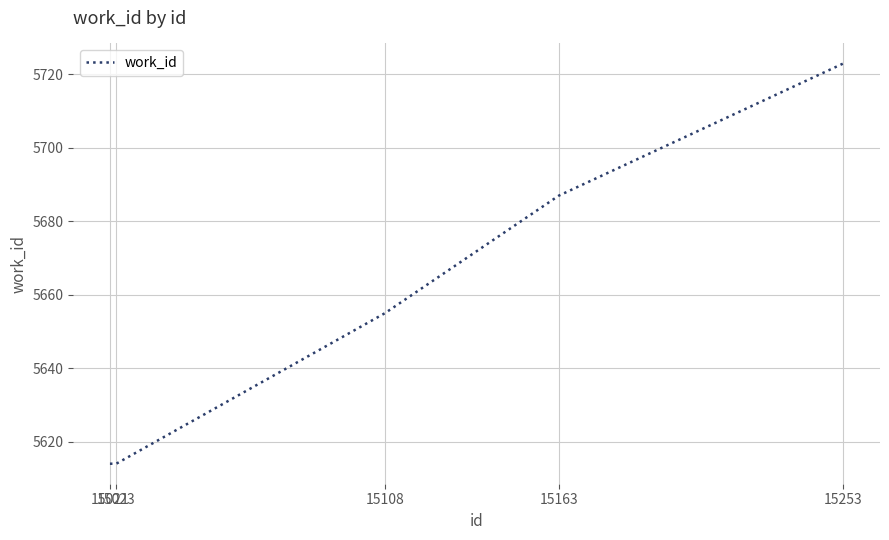

What is the greatest value displayed?

5723